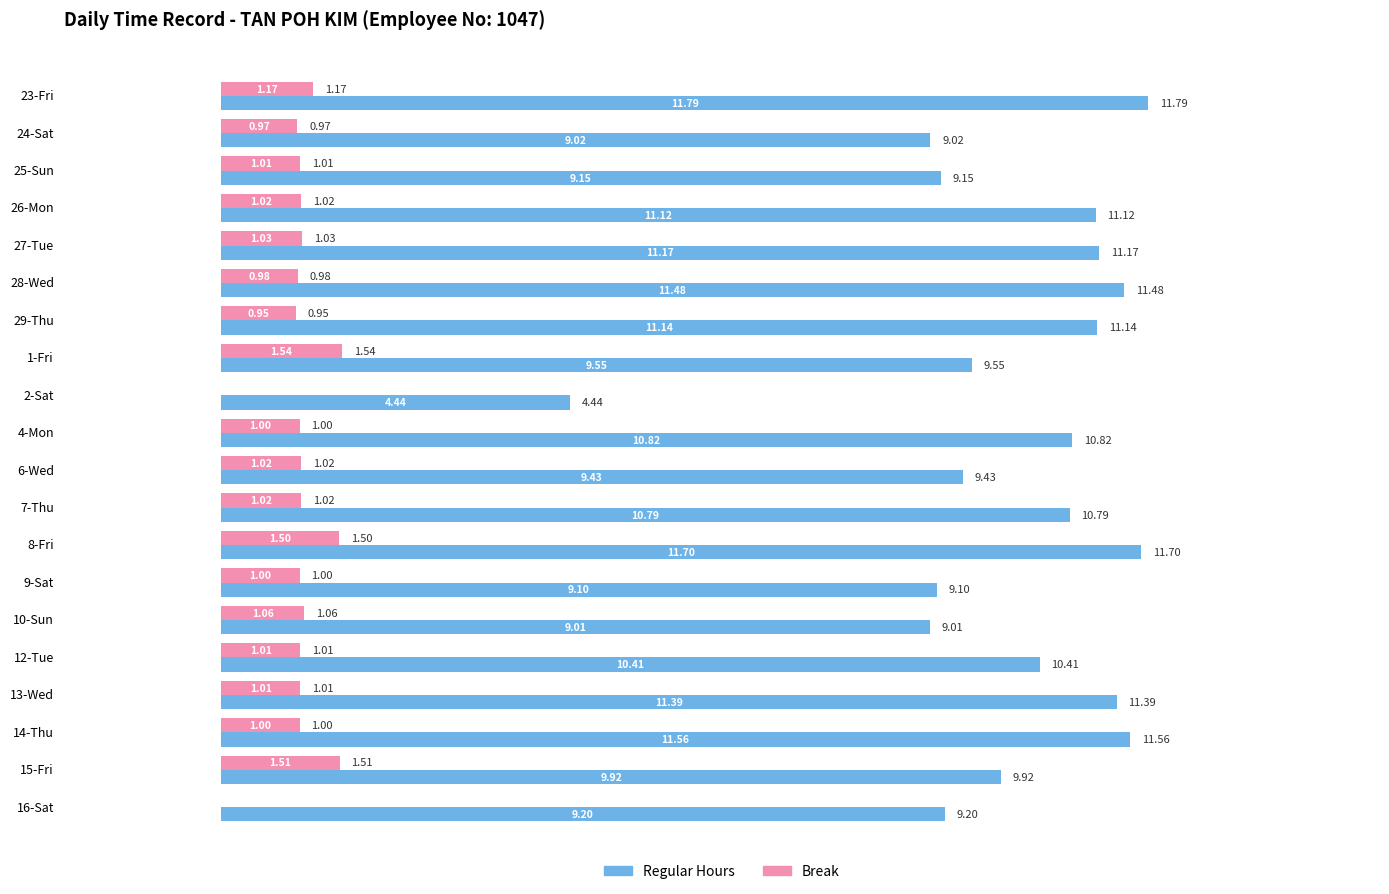

At which label does Regular Hours reach its peak?

23-Fri